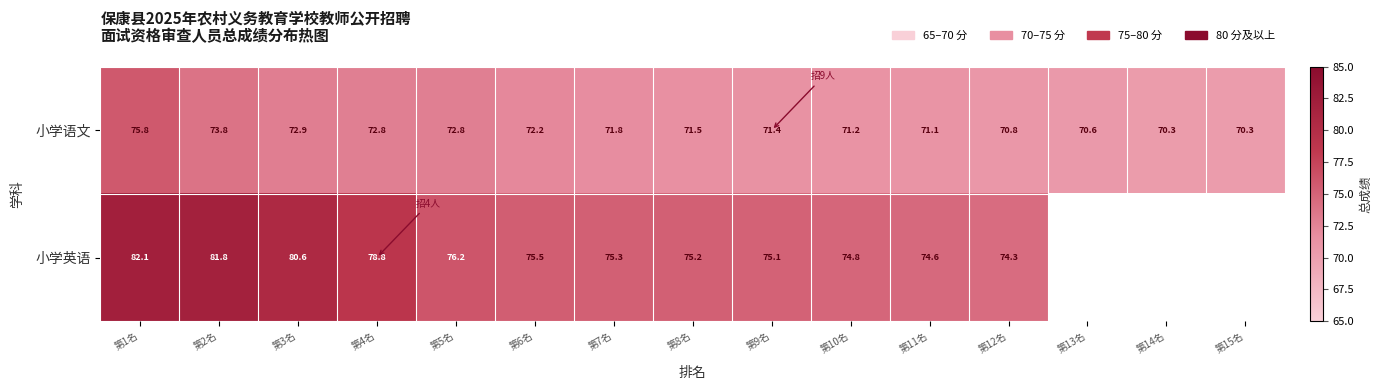

Is the value of 小学英语 at 第10名 greater than the value of 小学语文 at 第6名?

Yes